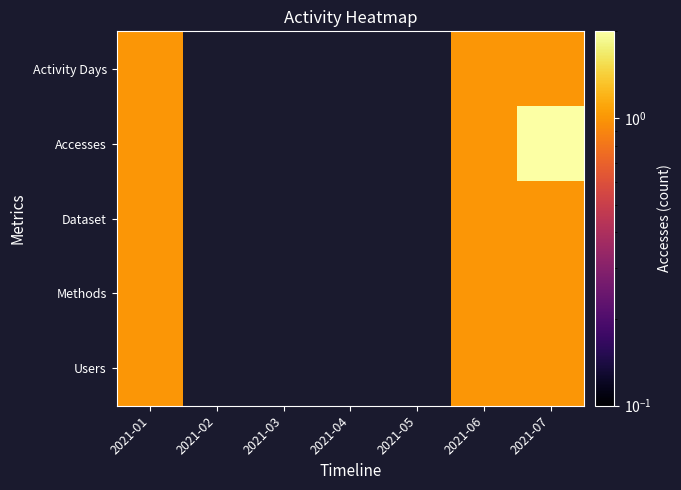

True or false: Accesses has a value of 1.0 at 2021-01.

True